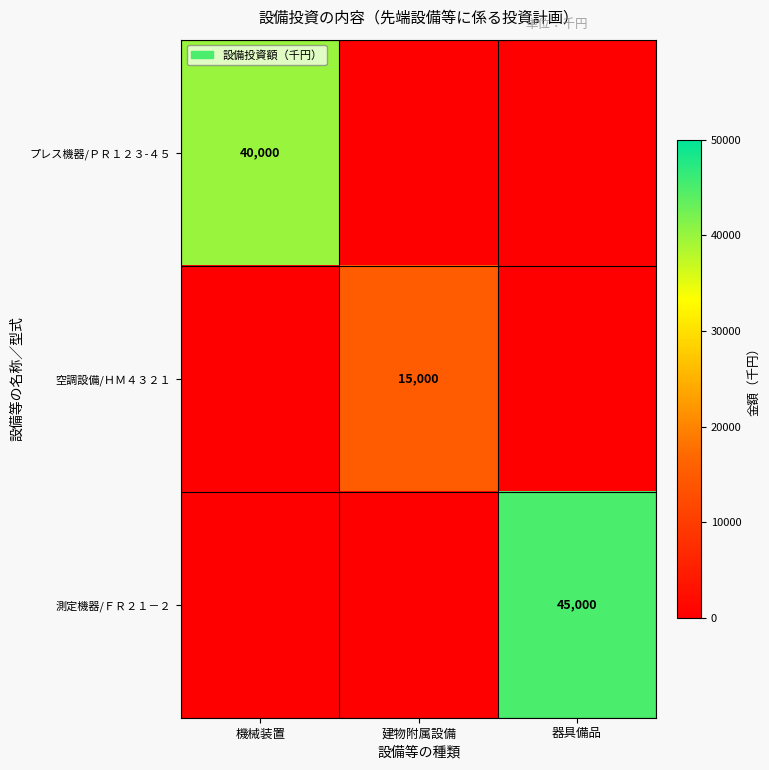

The 測定機器/ＦＲ２１－２ series shows 45000 at 器具備品. True or false?

True